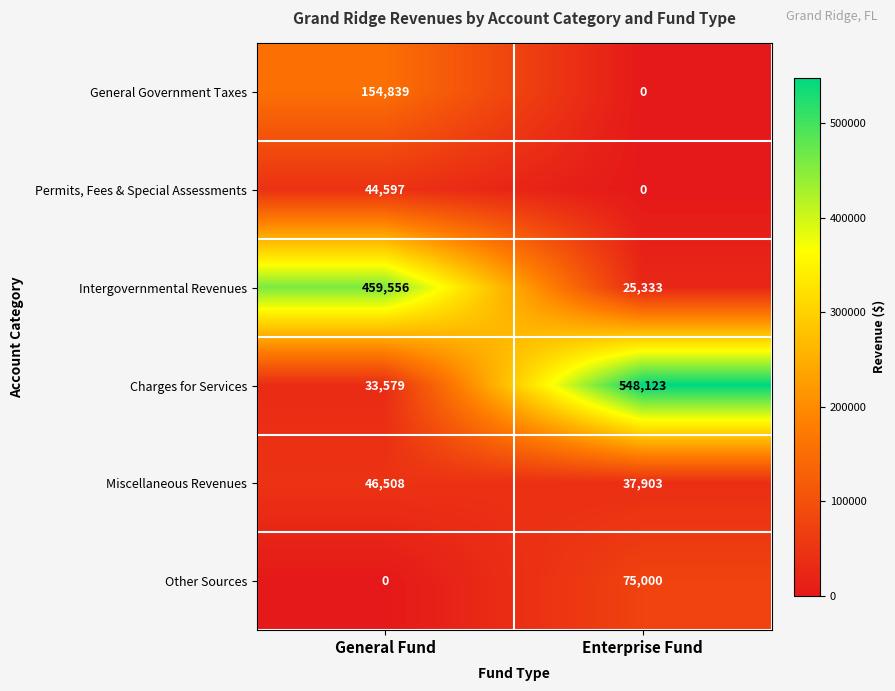

Rank the series by their maximum value, from lowest to highest.

Permits, Fees & Special Assessments, Miscellaneous Revenues, Other Sources, General Government Taxes, Intergovernmental Revenues, Charges for Services